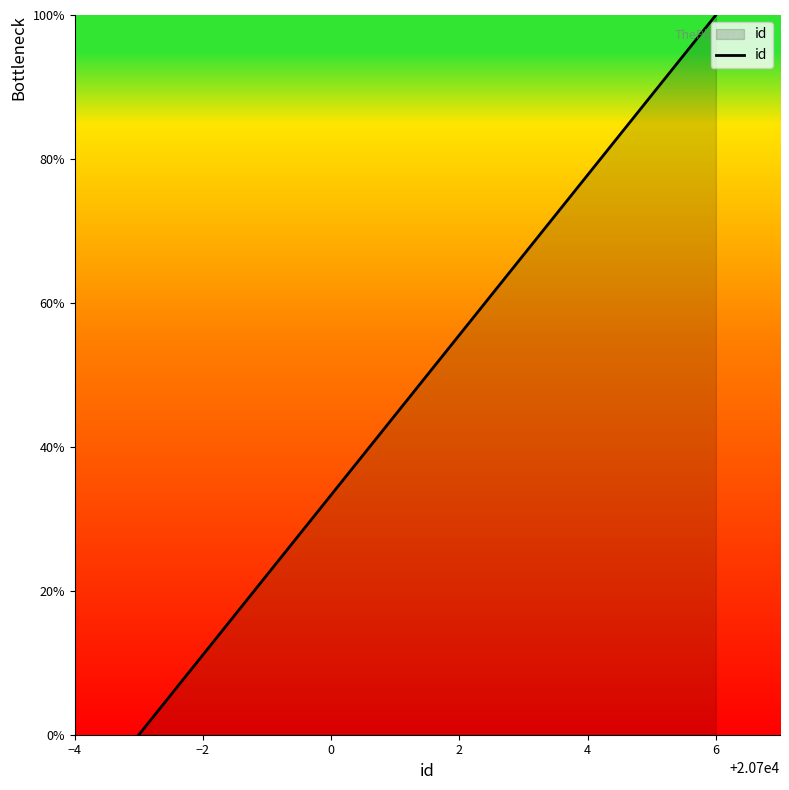

What is the difference between the maximum and minimum values?

100.0